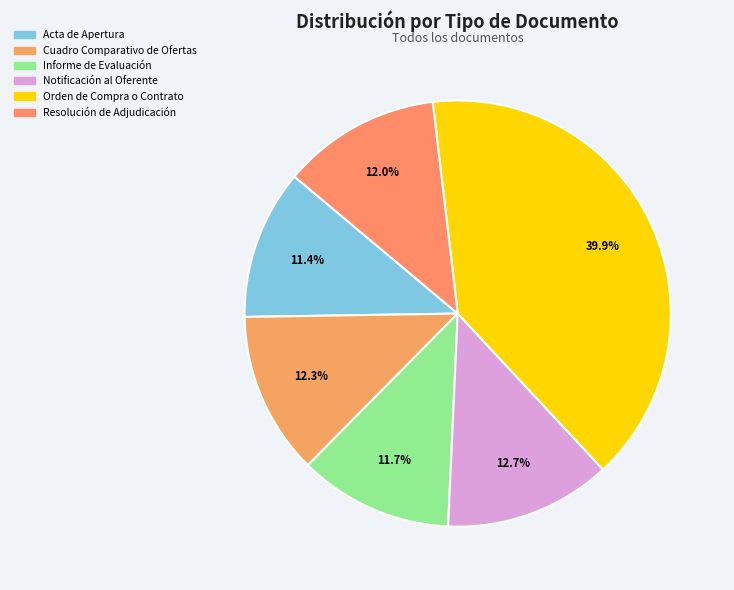

What percentage do Cuadro Comparativo de Ofertas and Informe de Evaluación together represent?

24.0%